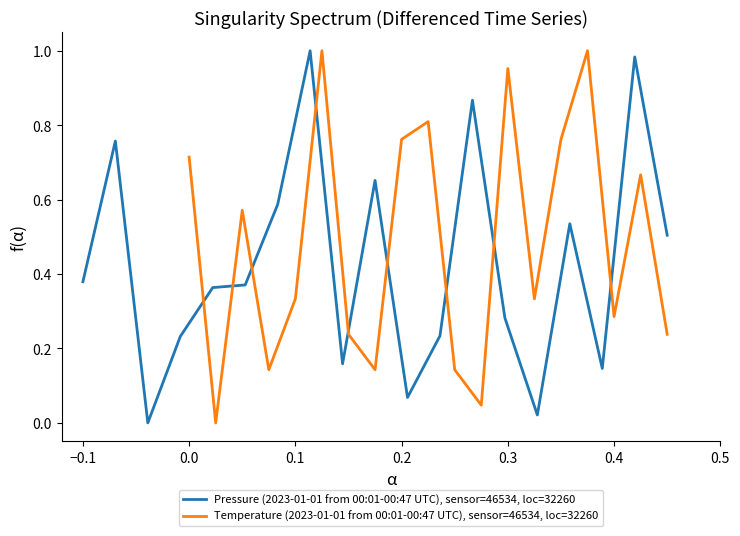

What is the difference between the maximum and second lowest values in the Temperature (2023-01-01 from 00:01-00:47 UTC), sensor=46534, loc=32260 series?

1.0